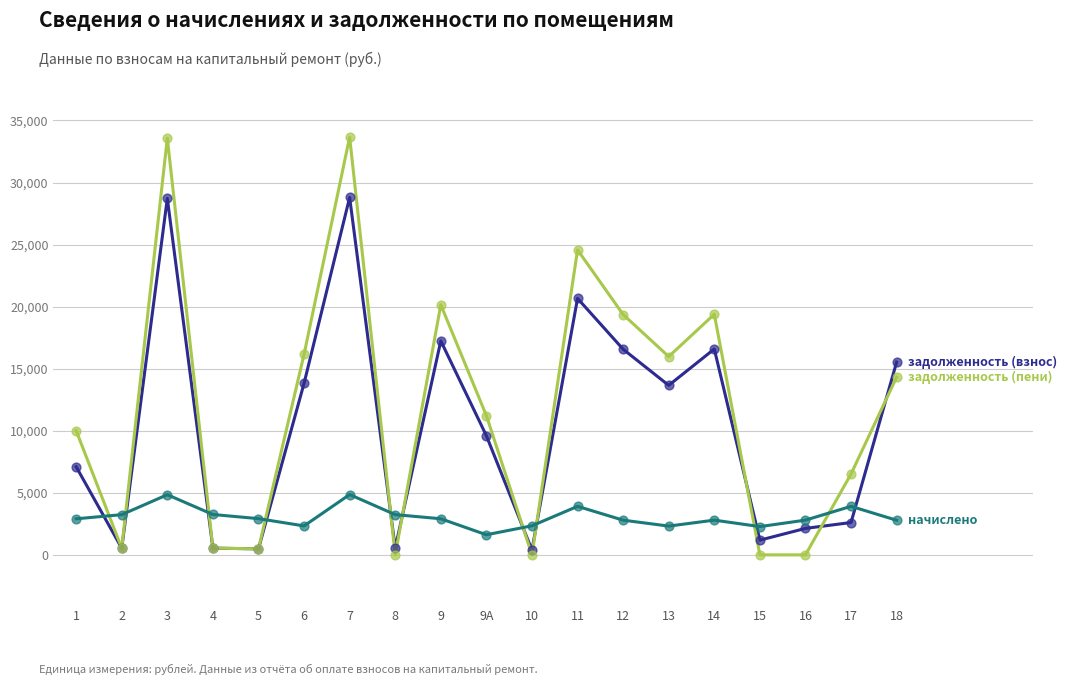

What is the total value across all series at 9А?

22440.0